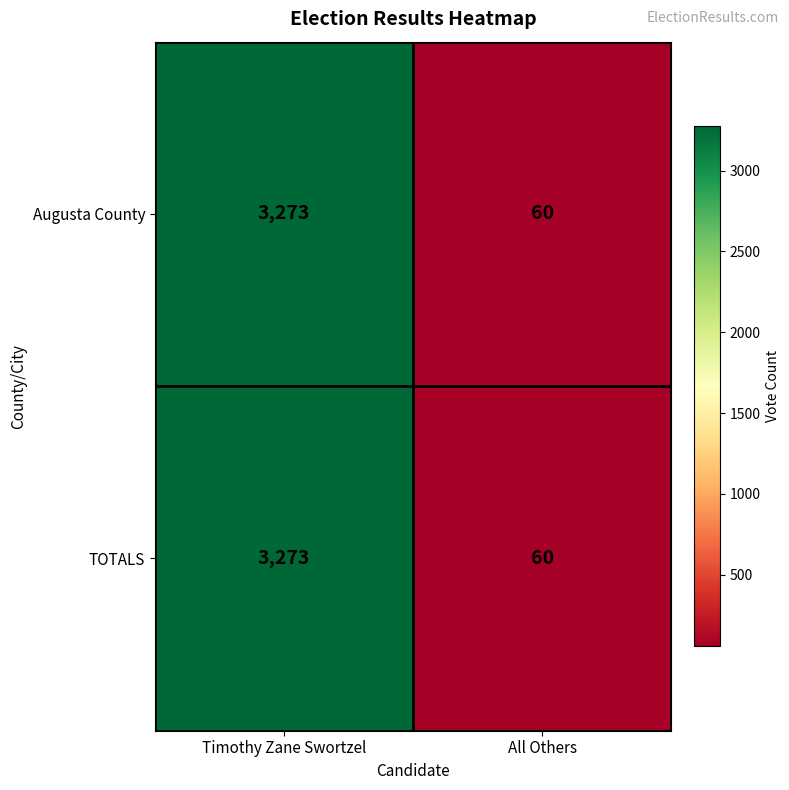

Reading left to right, list all the values displayed in this chart.

Augusta County: 3273	60
TOTALS: 3273	60